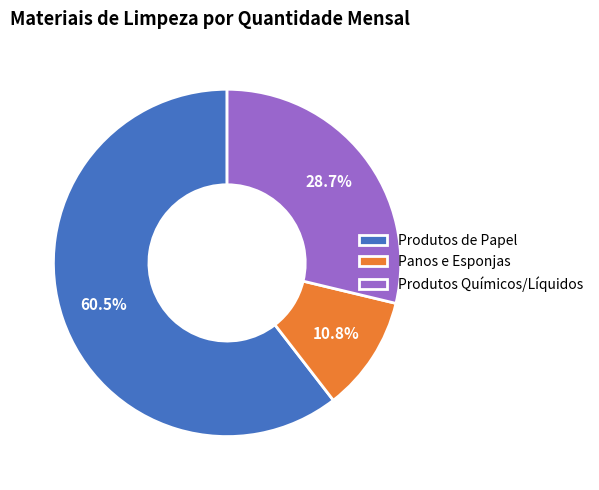

To the nearest percent, what is the difference between the largest and smallest slice percentages?

50%